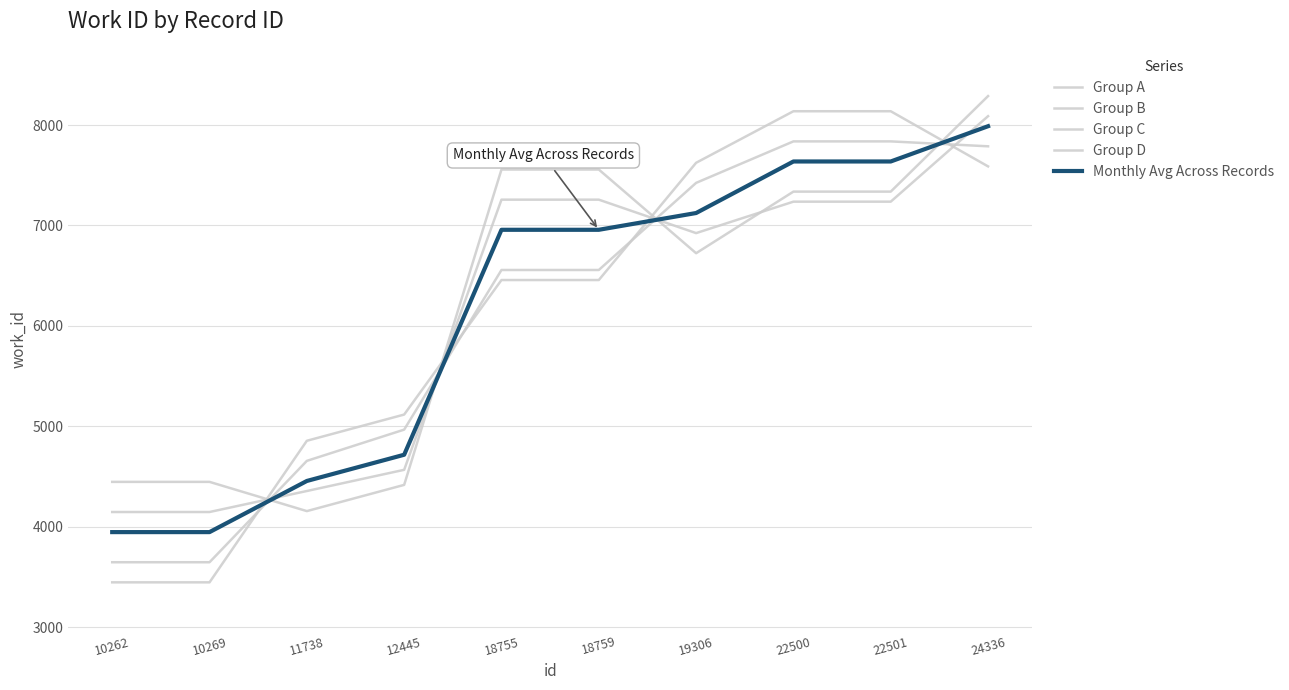

Which category has the lowest value across all series?

10262